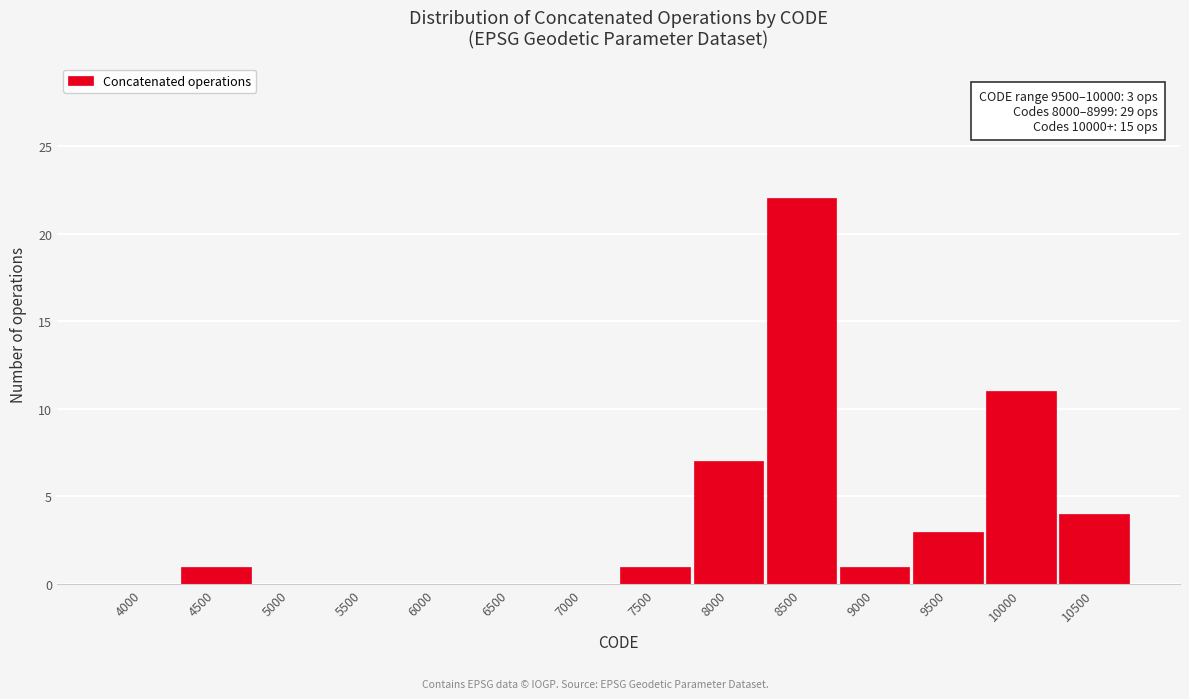

Reading right to left, transcribe all the data shown in this chart.

10500=4	10000=11	9500=3	9000=1	8500=22	8000=7	7500=1	7000=0	6500=0	6000=0	5500=0	5000=0	4500=1	4000=0